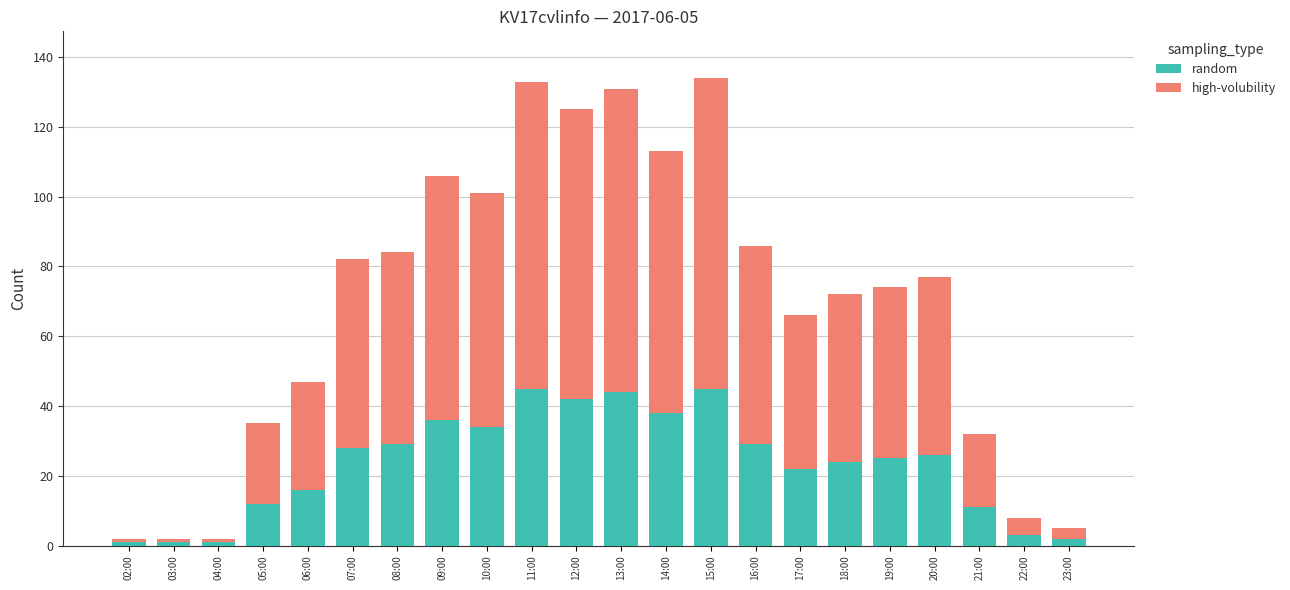

What is the maximum value for random?

45